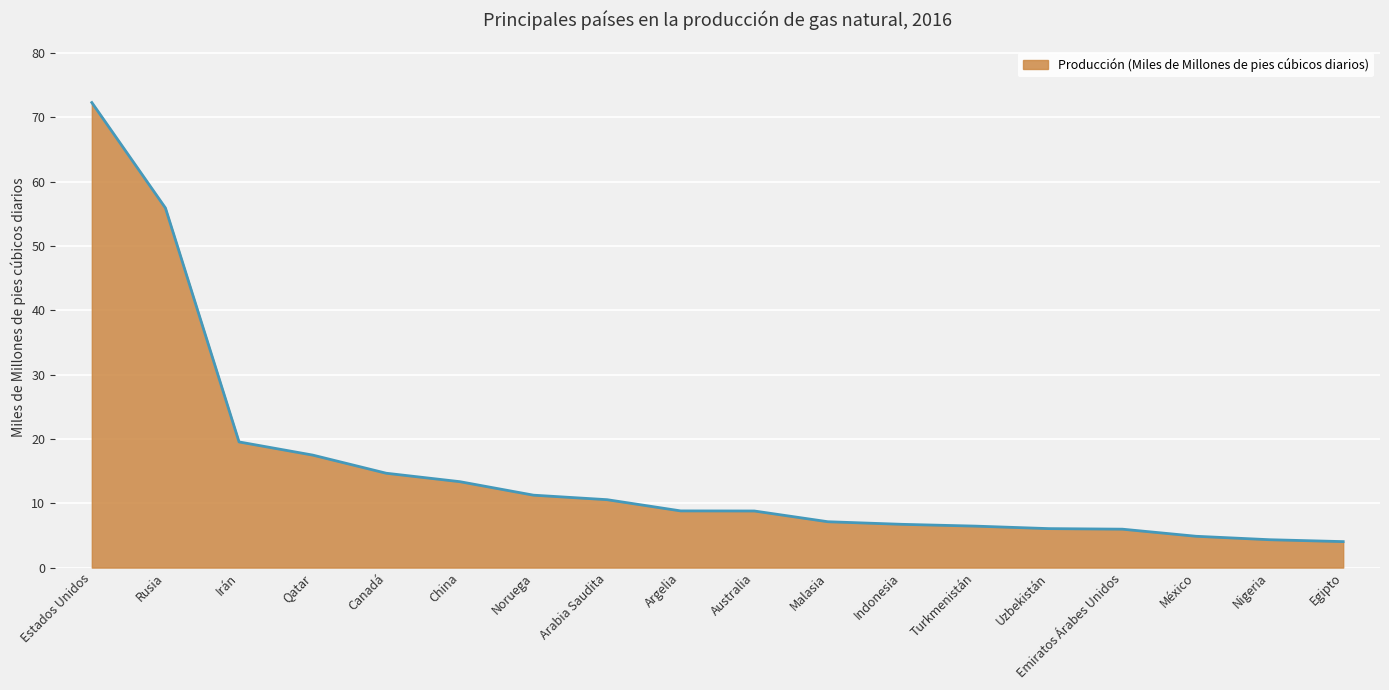

What is the difference between the maximum and minimum values?

68.3